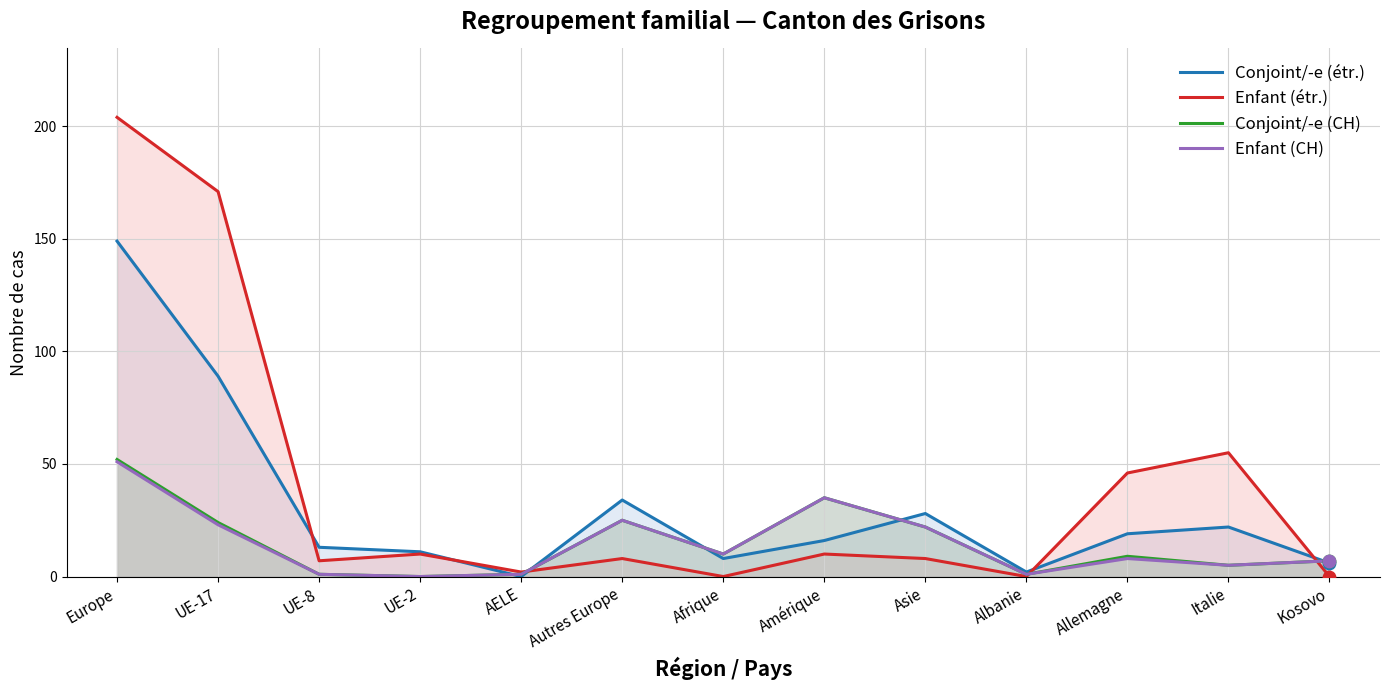

Which series contains the lowest Y value?

Conjoint/-e (étr.)